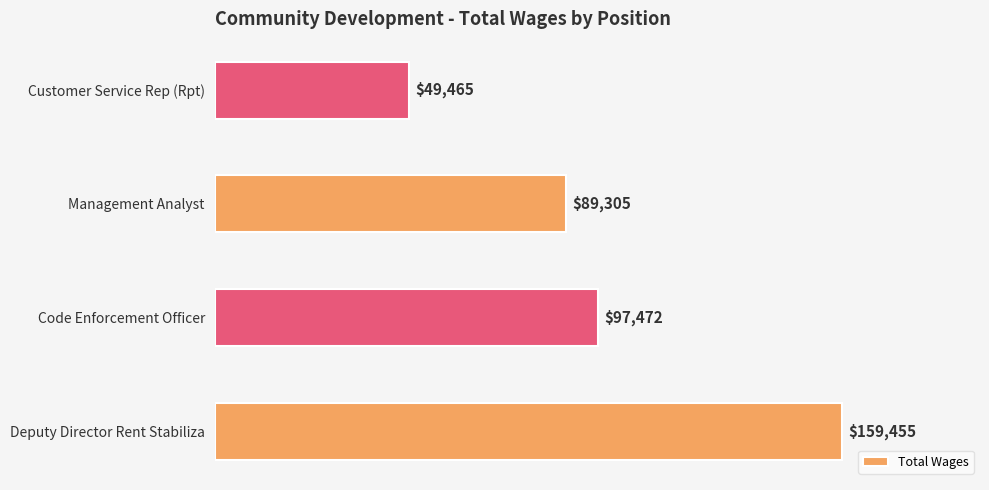

Reading bottom to top, extract all data points from this chart.

Deputy Director Rent Stabiliza=159455	Code Enforcement Officer=97472	Management Analyst=89305	Customer Service Rep (Rpt)=49465